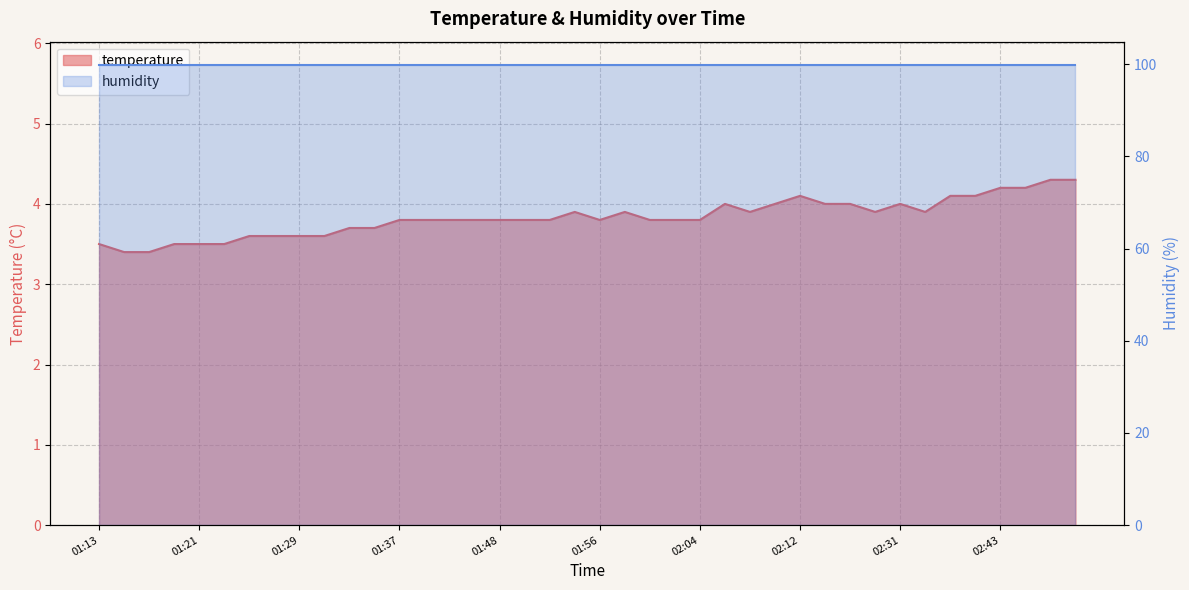

True or false: the data shows 3.8 at 01:50.

True